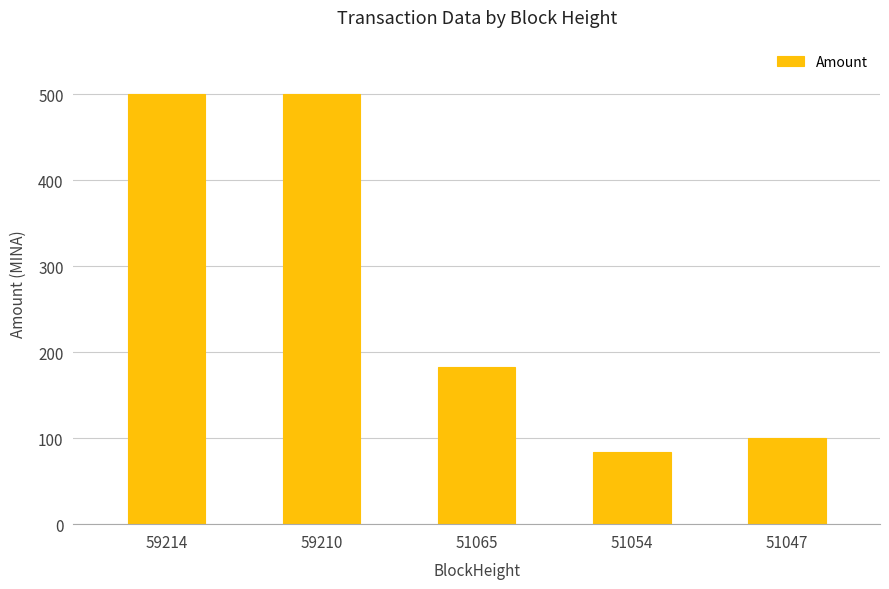

What is the greatest value displayed?

500.0